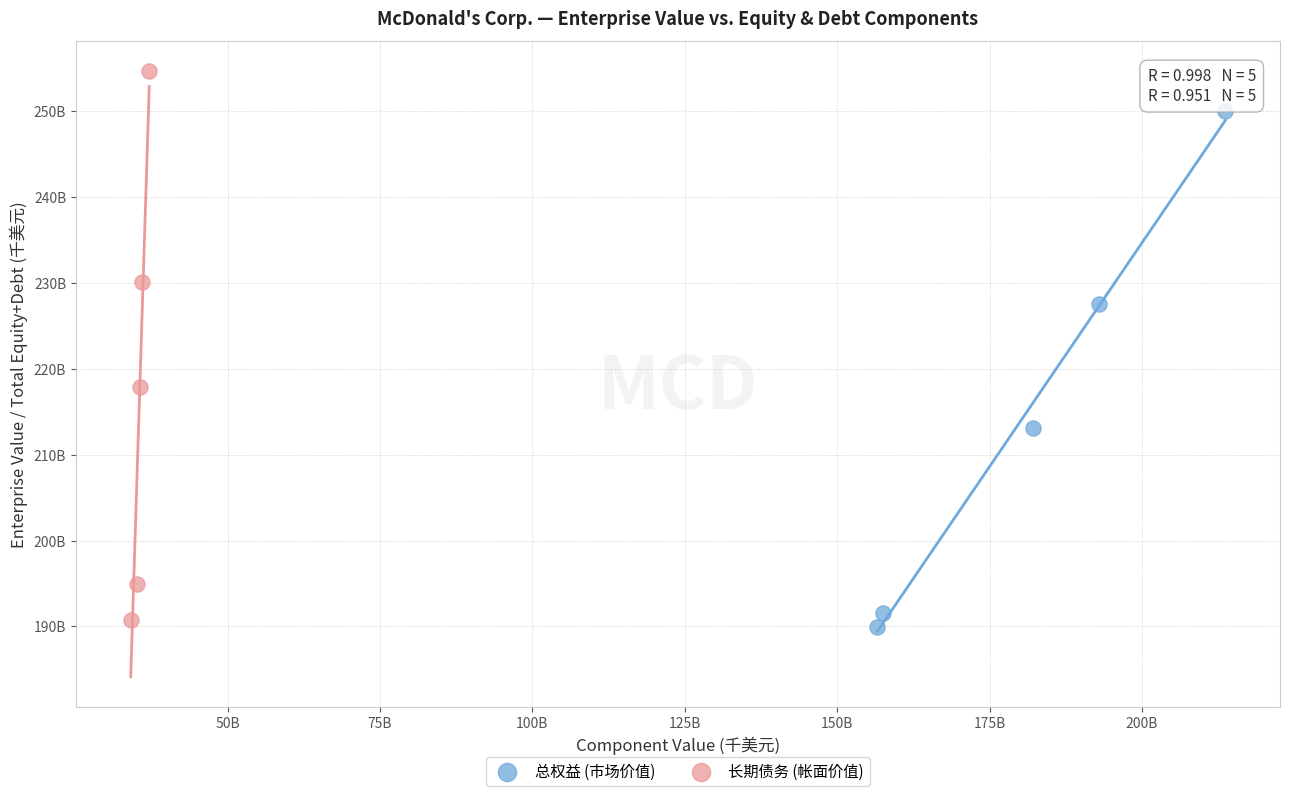

Which series reaches the minimum Y coordinate?

总权益 (市场价值)